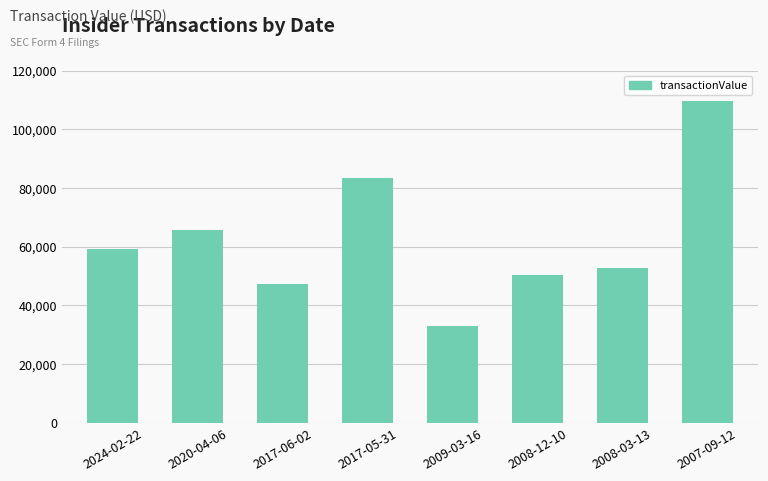

What is the value of the 7th bar from the left?

52534